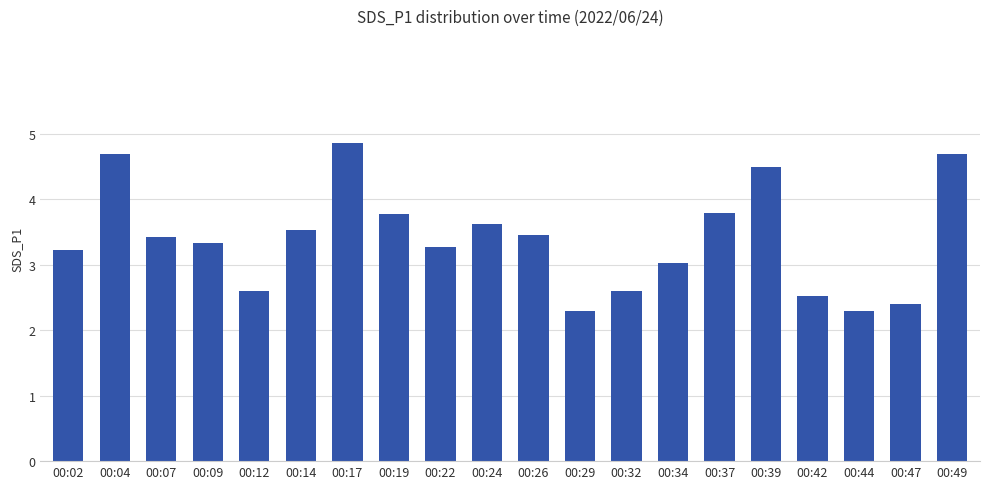

What is the maximum value shown in the chart?

4.9